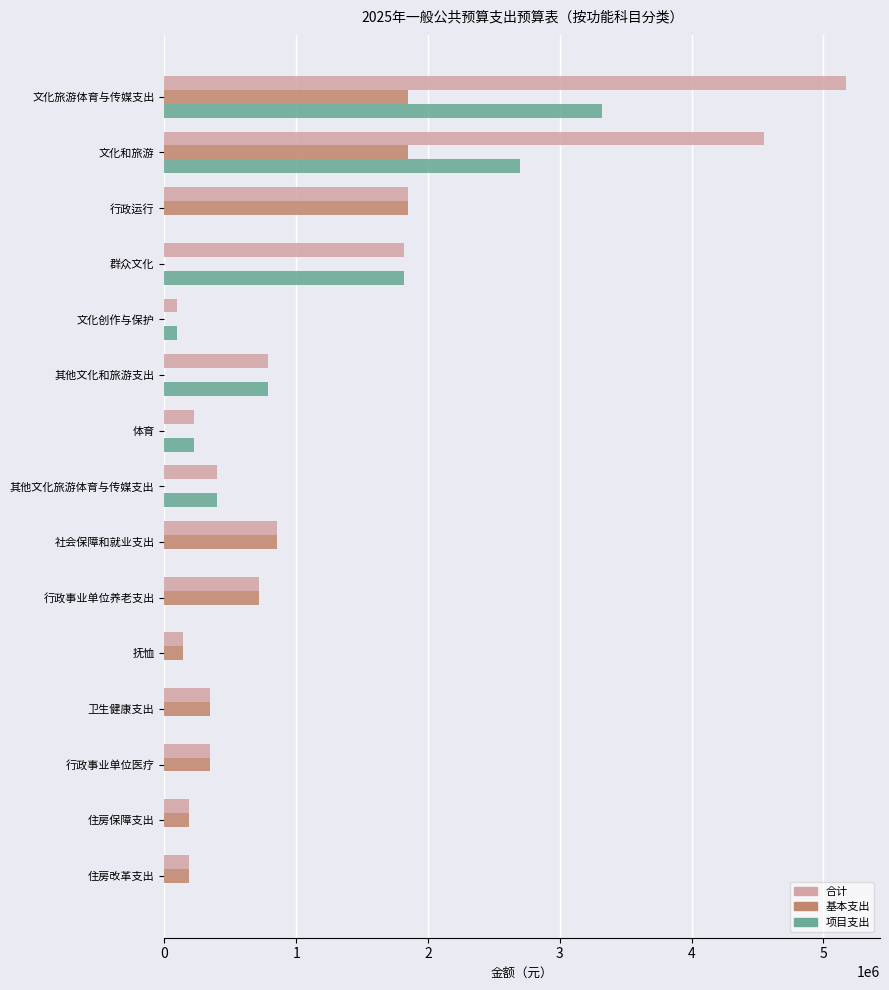

What is the greatest value displayed?

5171592.6